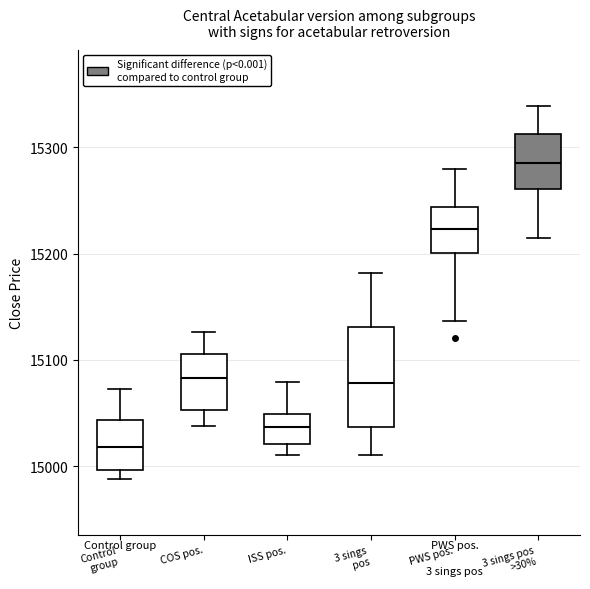

Which box has the highest median line?

3 sings pos >30%